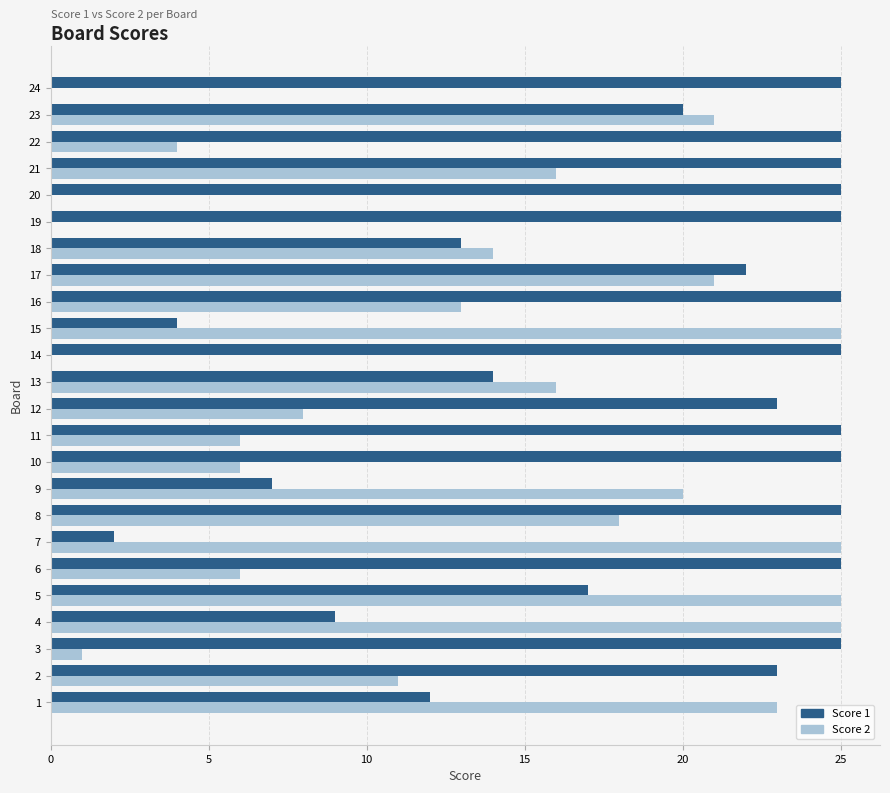

What is the difference between the Score 2 values at 12 and 21?

8